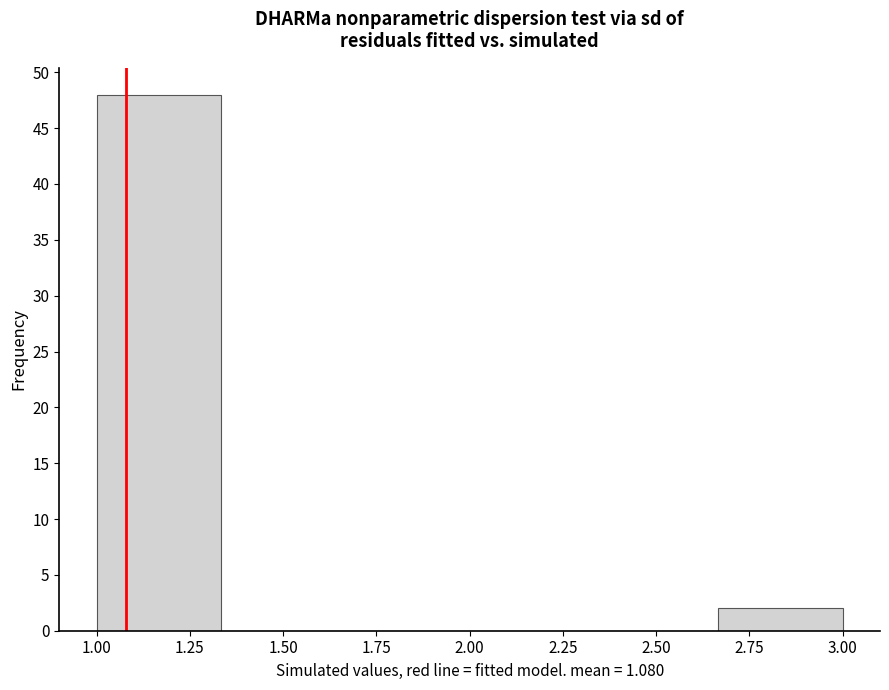

How tall is the bar that spans 2.65 to 3.00 on the x-axis? Neither the bar edges nor the heights are printed on the chart, so give them approximately, as read against the axes.

2